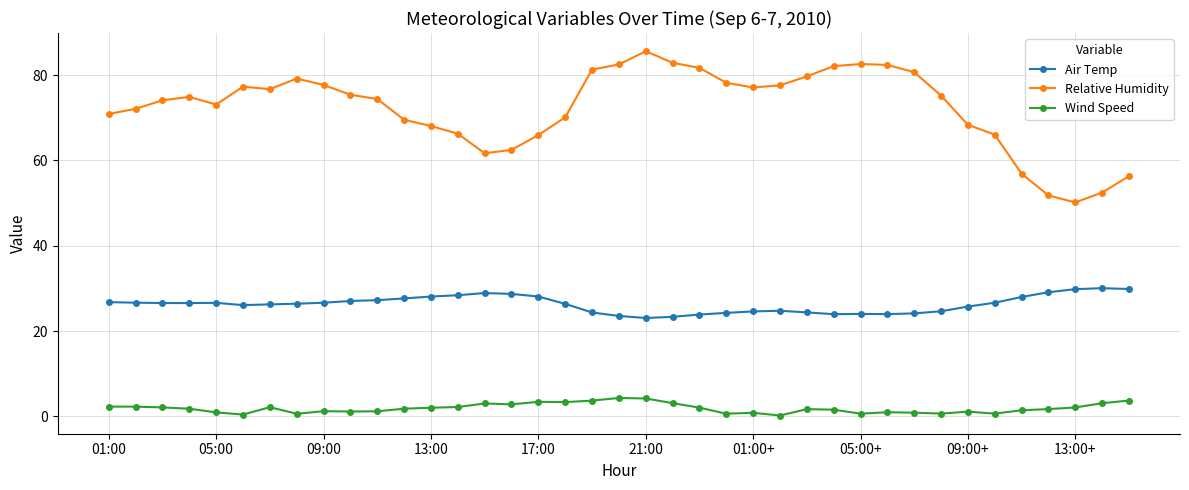

What is the value of the Air Temp point at the 26th from the left?

24.8